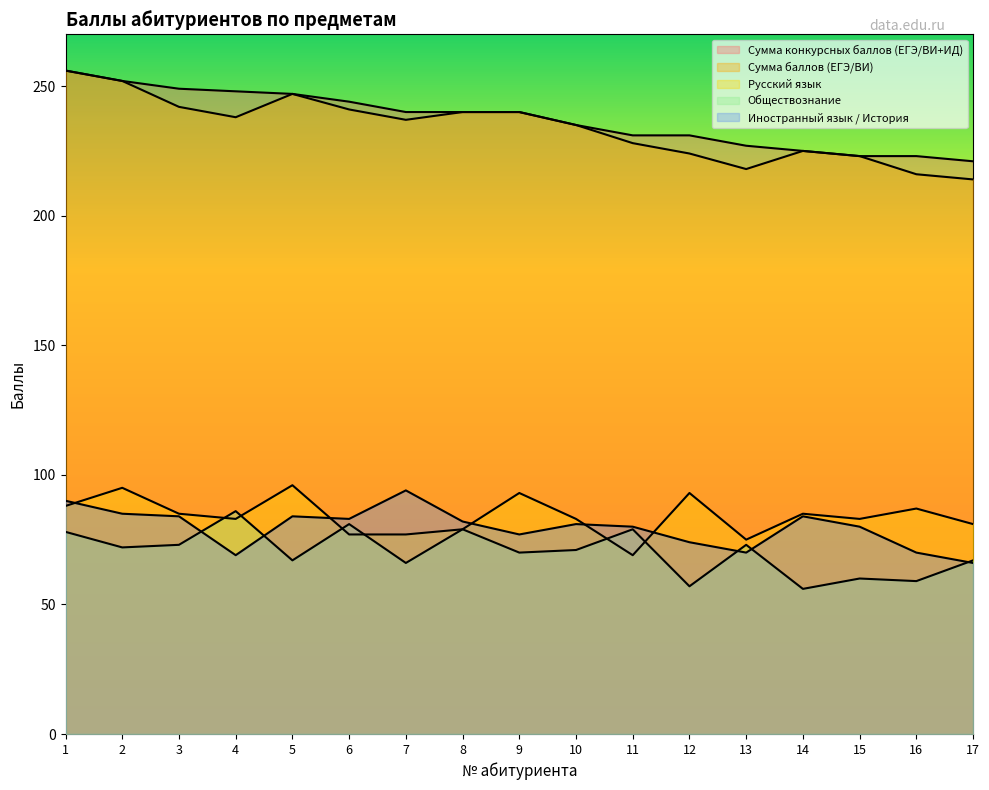

What value does the Иностранный язык / История series have at 2?

85